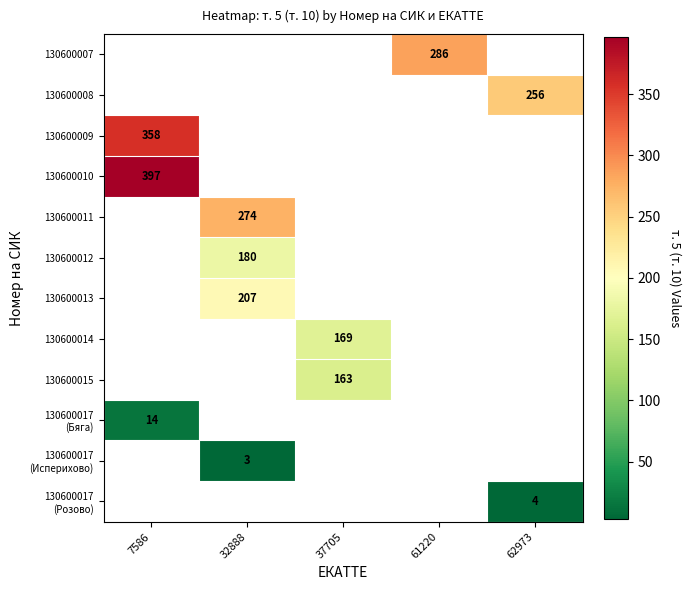

Rank the categories by 130600010 value from lowest to highest.

7586, 32888, 37705, 61220, 62973